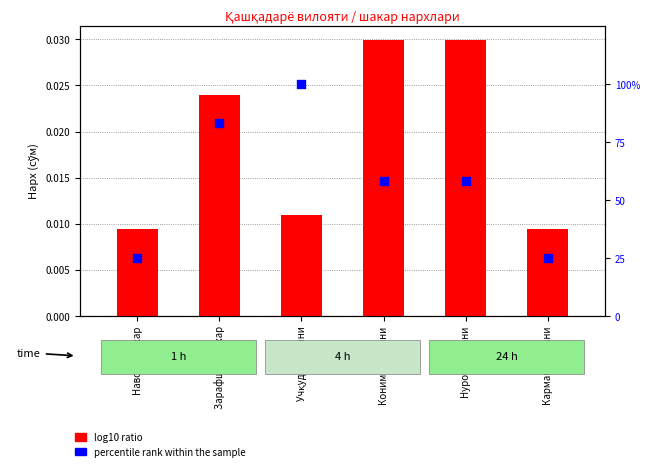

At which category is the sum across all series the highest?

Учқудуқ тумани